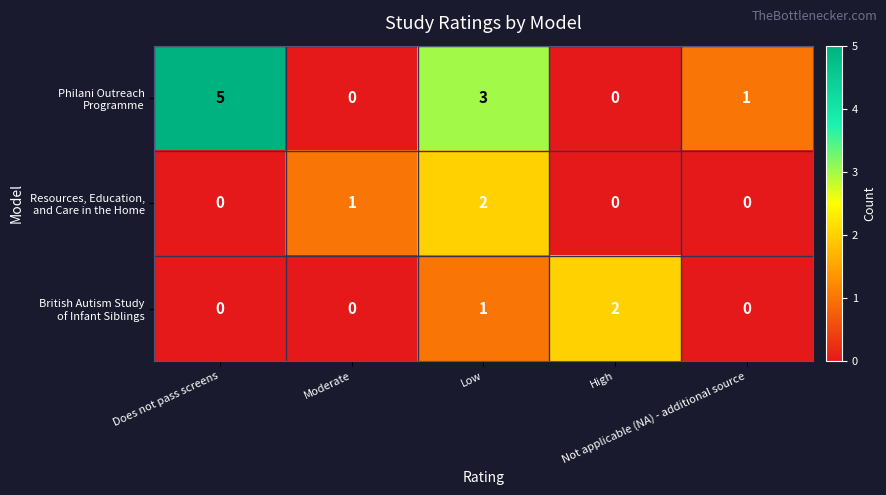

How many series are shown in this chart?

3